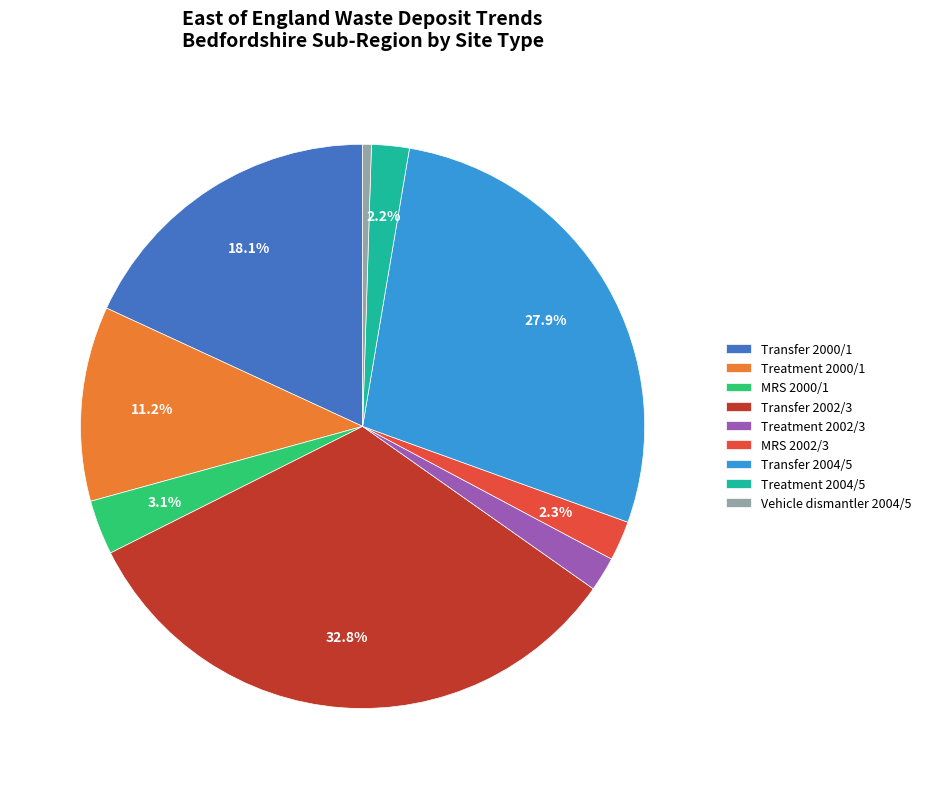

Approximately how many times larger is the value at Treatment 2000/1 compared to Transfer 2000/1?

0.6